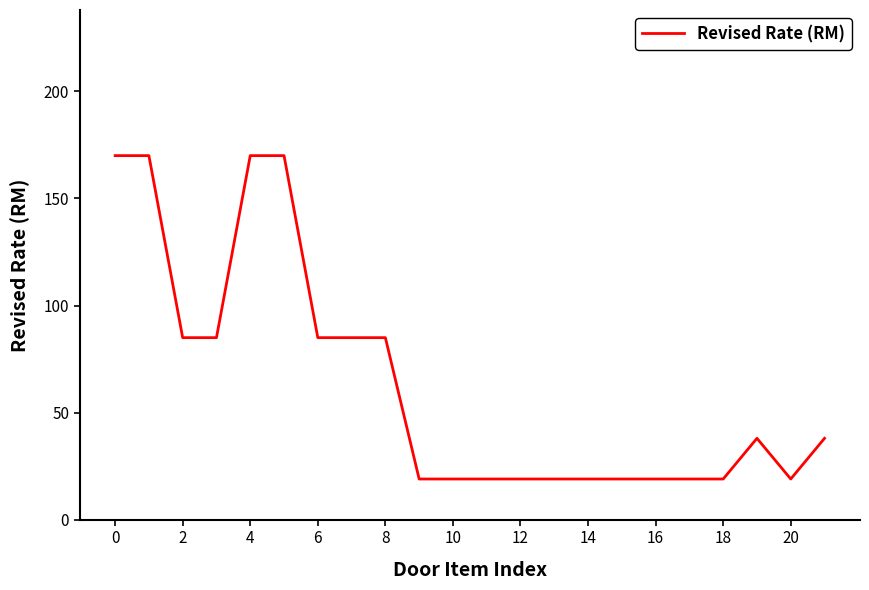

What is the greatest value displayed?

170